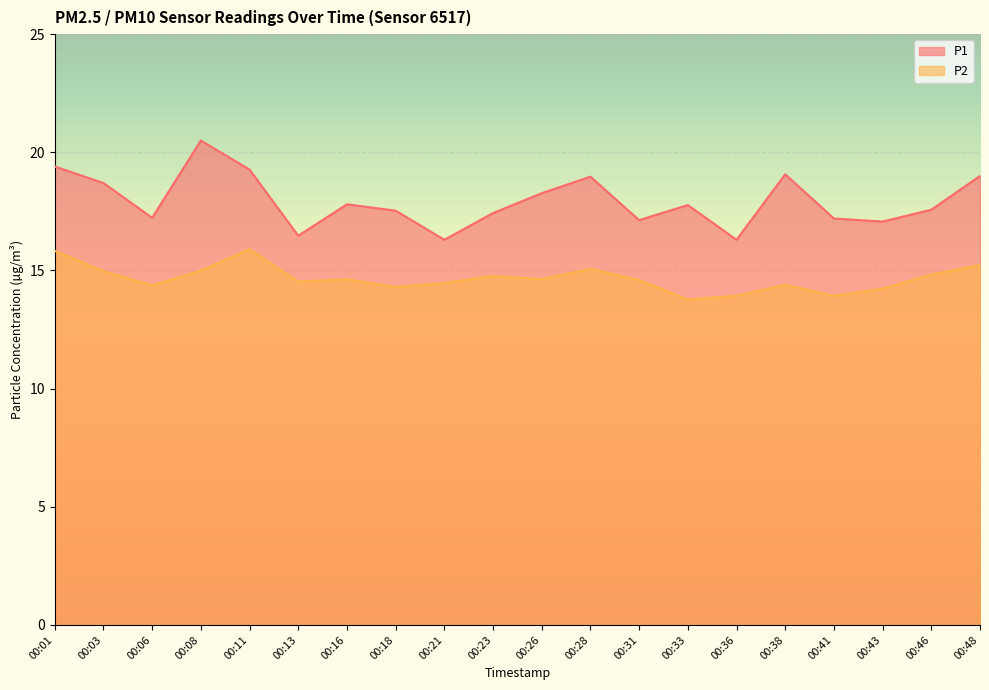

How many data points in P2 are less than 14?

3